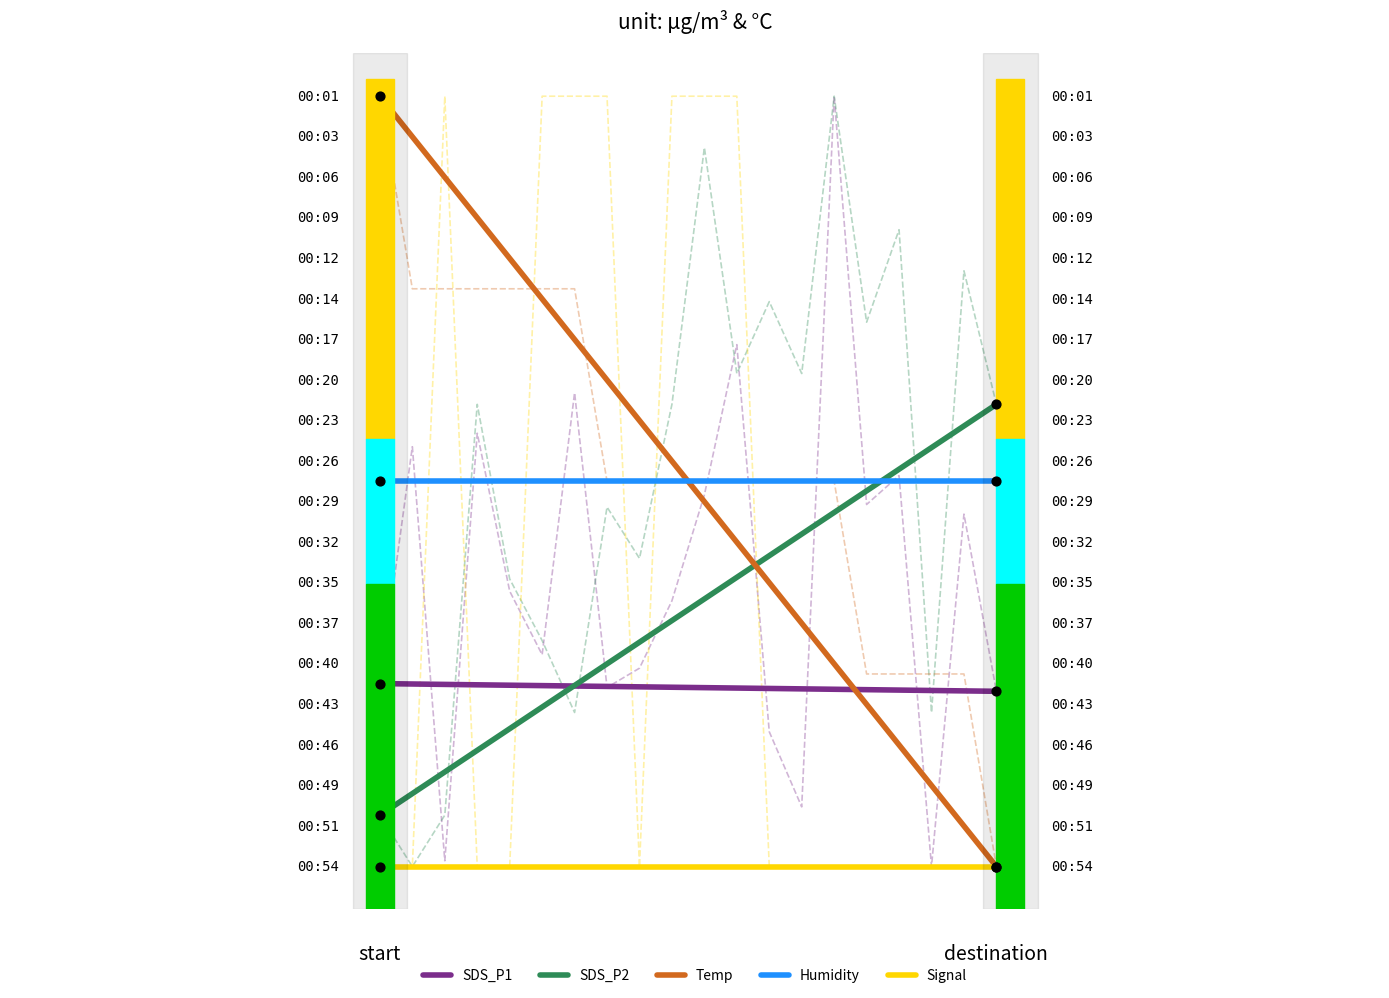

Which series has the largest total across all categories?

Temp